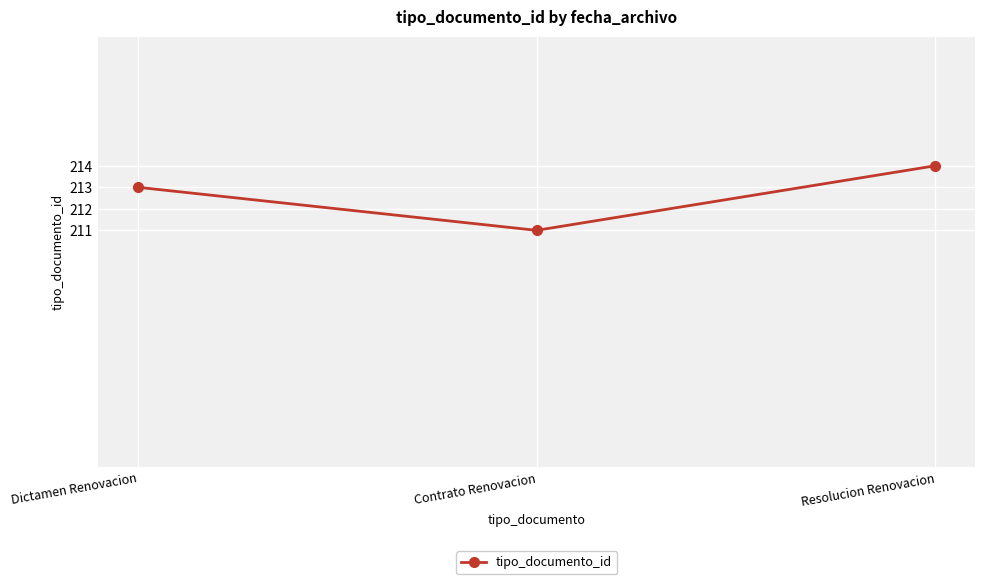

Reading left to right, list all the values displayed in this chart.

213	211	214